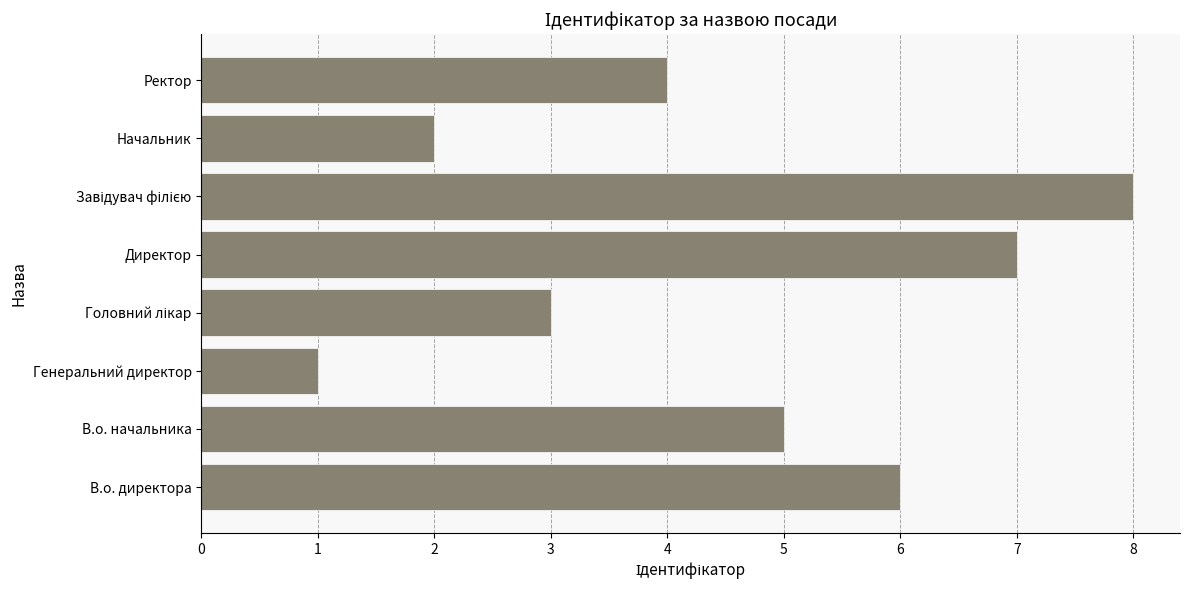

What is the ratio of the value at В.о. директора to the value at Ректор?

1.5